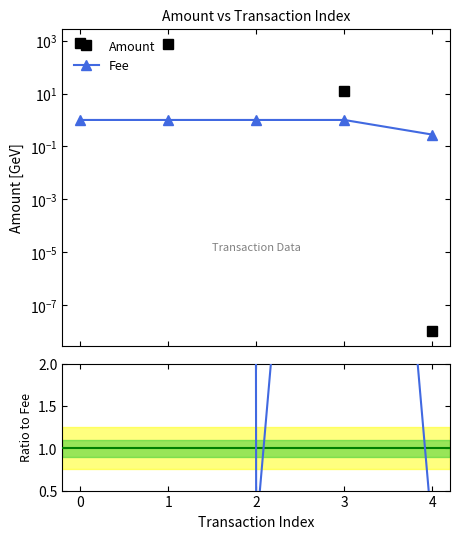

List the series in order of their peak value, lowest first.

Fee, Amount